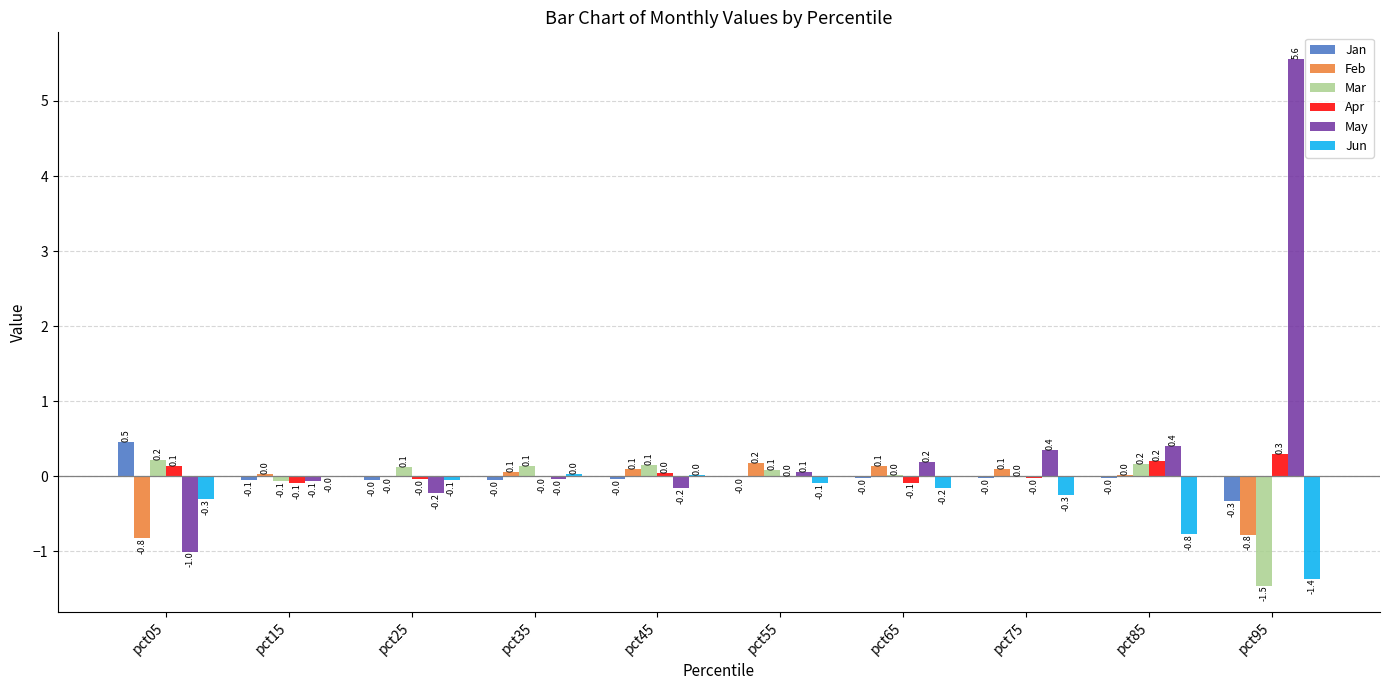

At which category is the sum across all series the highest?

pct95